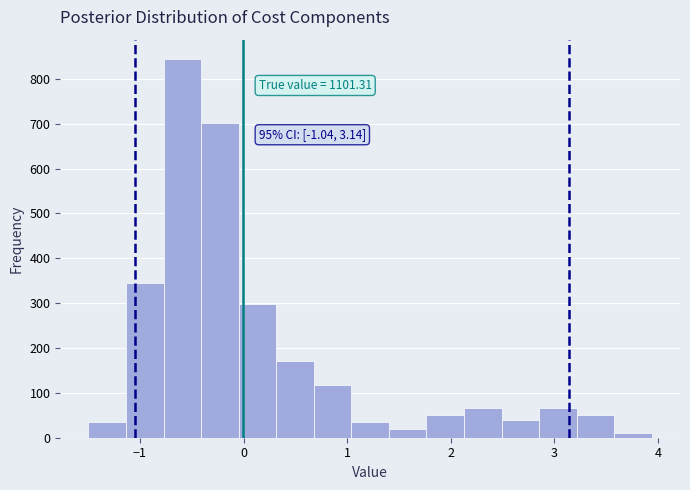

Around what value on the x-axis is the tallest bar? Give the approximate position of its centre, as read against the axis.

-0.6